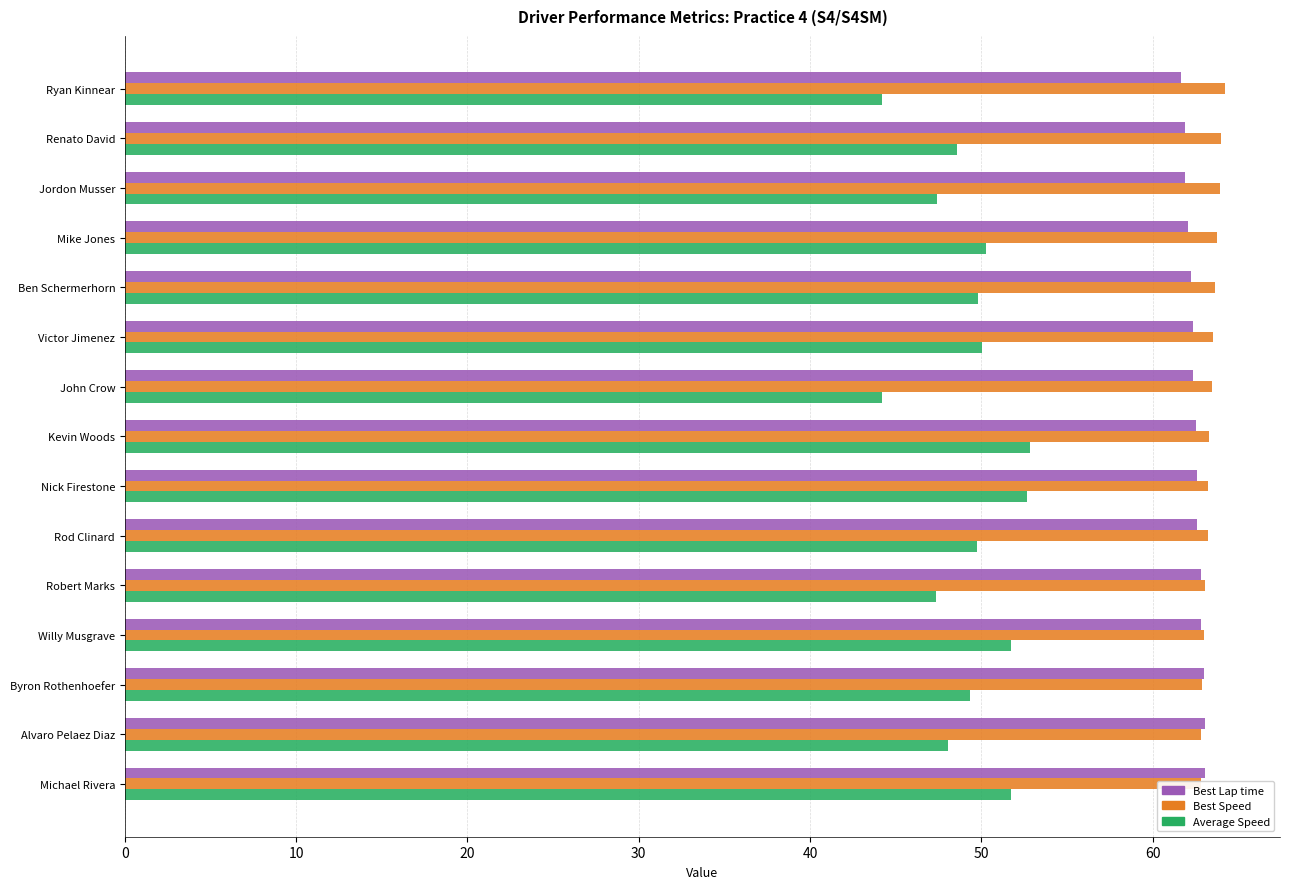

The value of Best Lap time at Rod Clinard is 18.7. True or false?

False